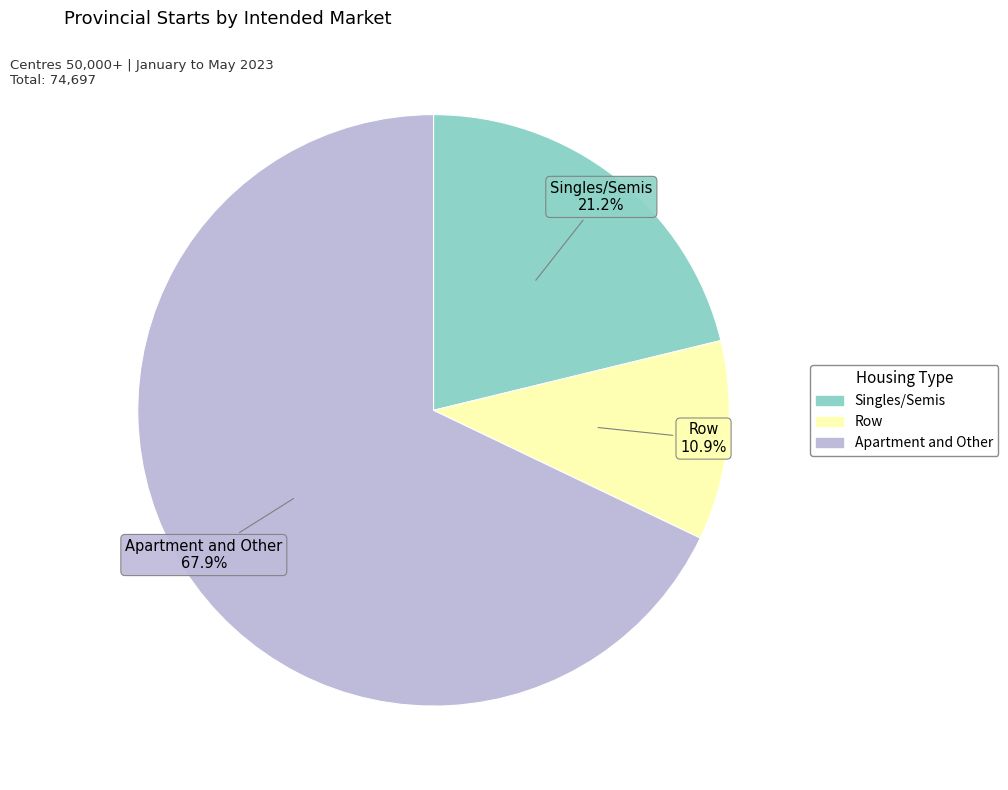

To the nearest percent, what percentage of the pie is Row?

11%